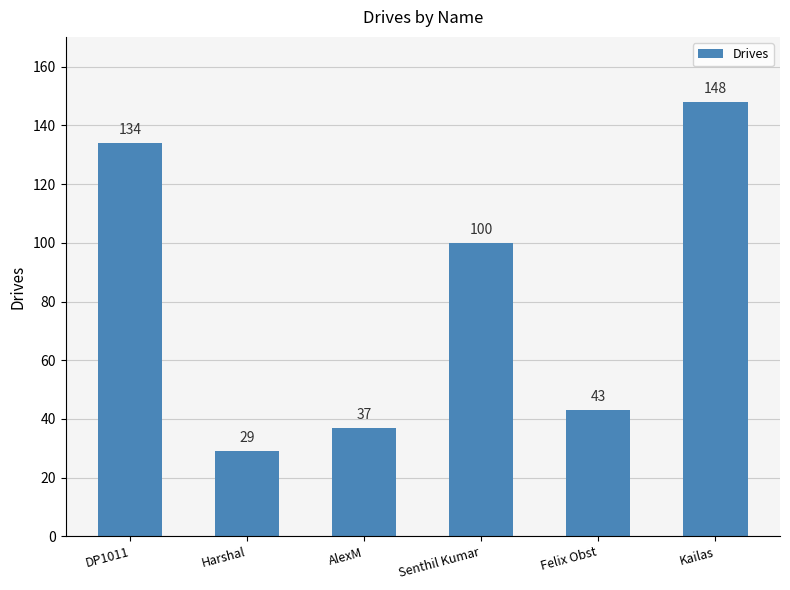

Count the number of categories in the chart.

6